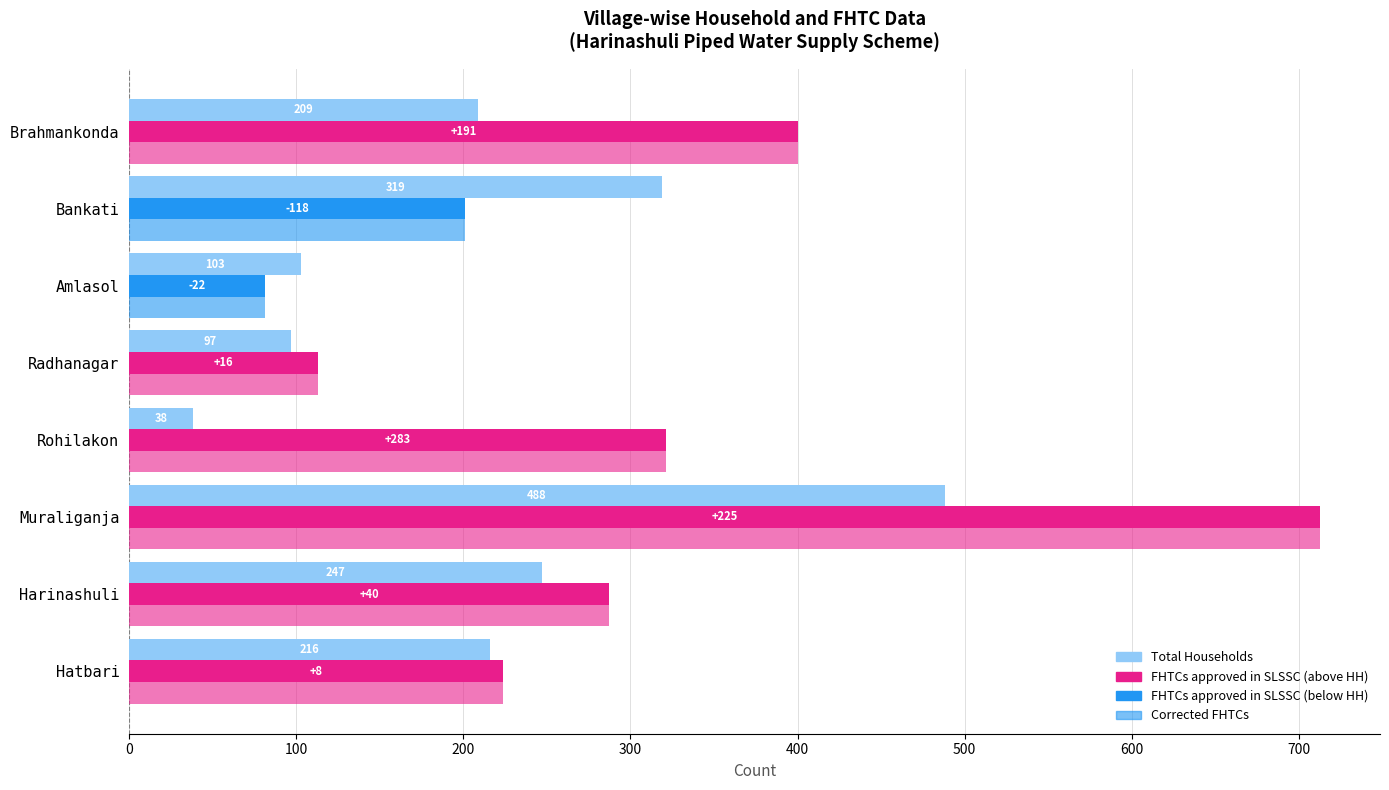

How many data points does each series have?

8